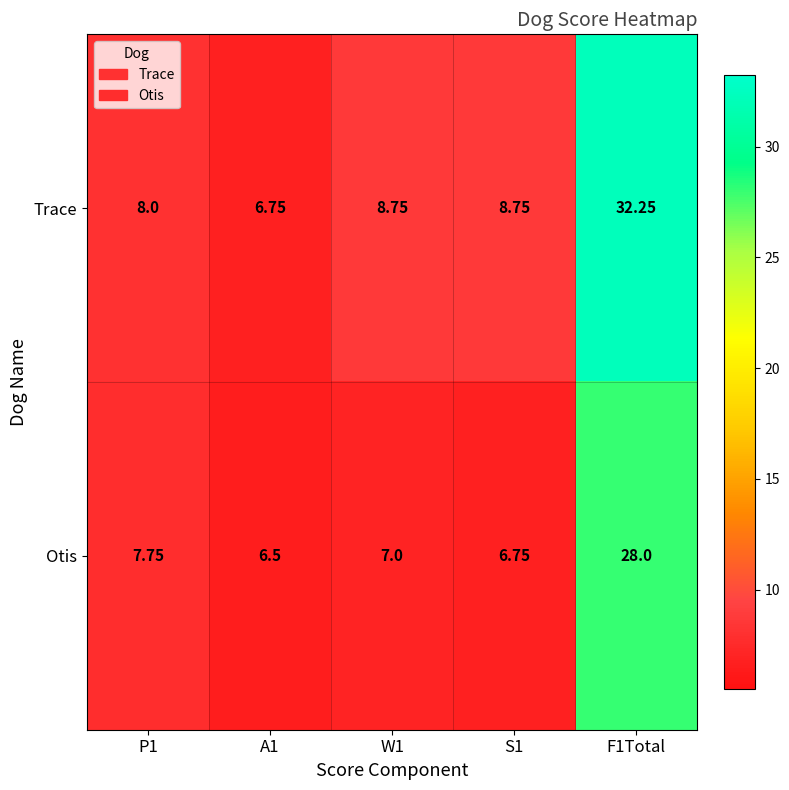

Which series changed the most between A1 and S1?

Trace